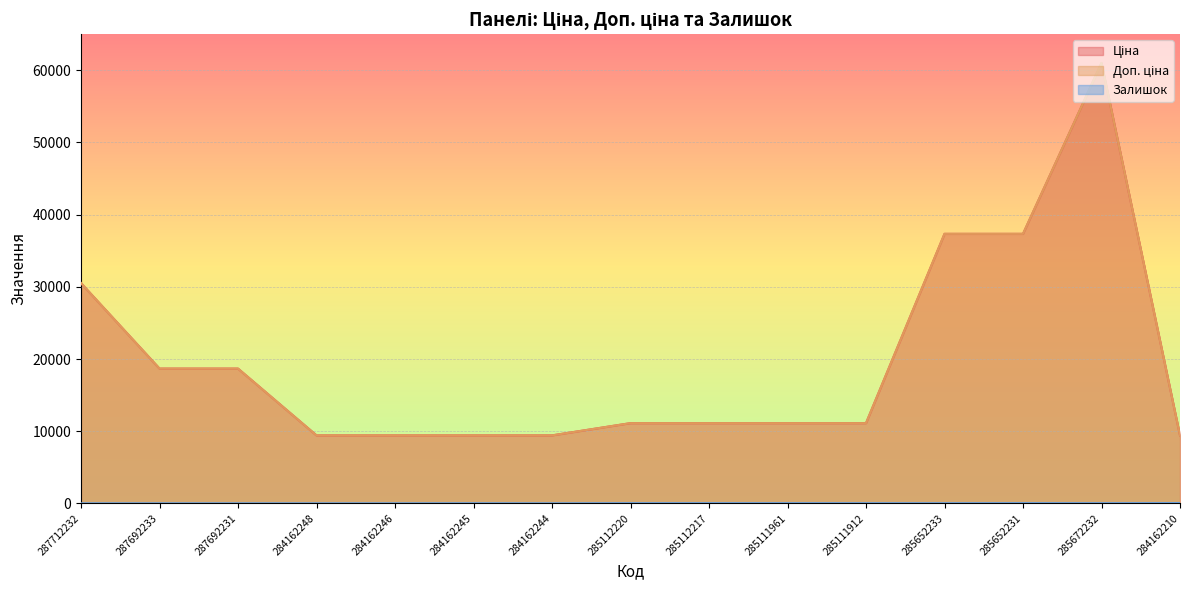

How many data points in Залишок are above 12?

7